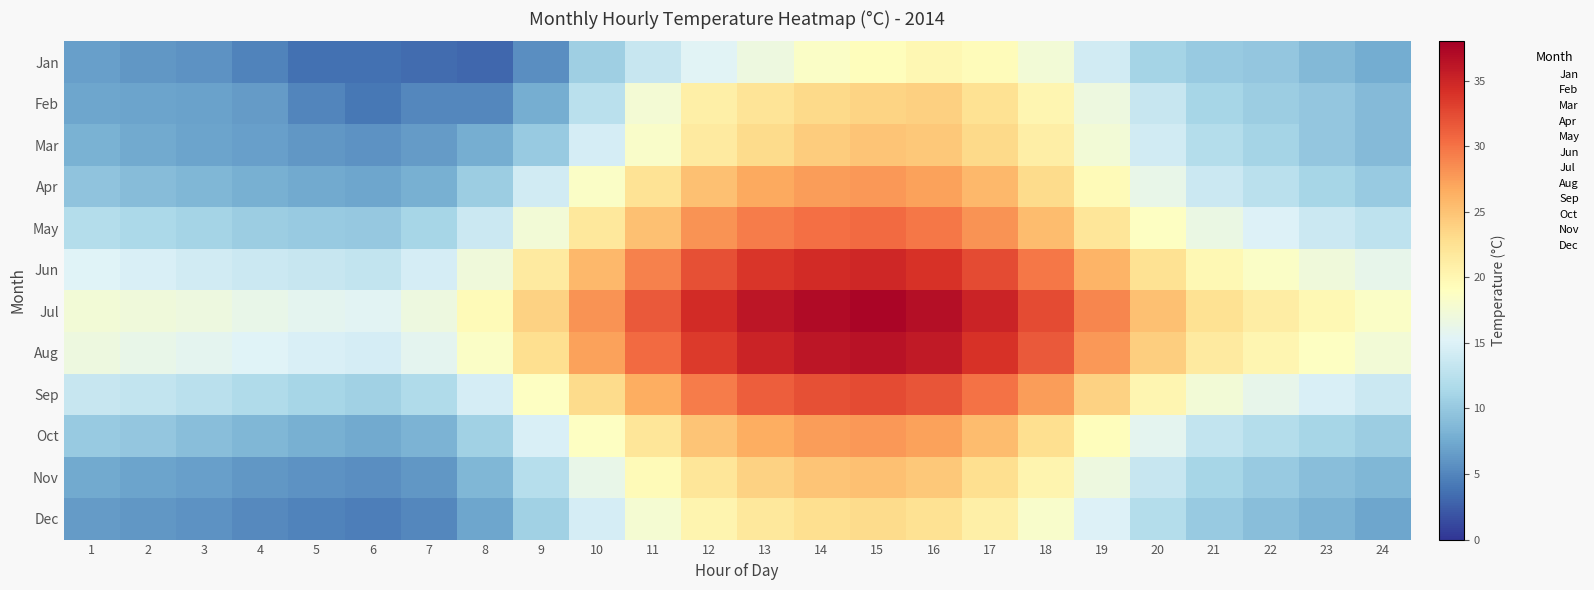

What is the maximum value shown in the chart?

37.5